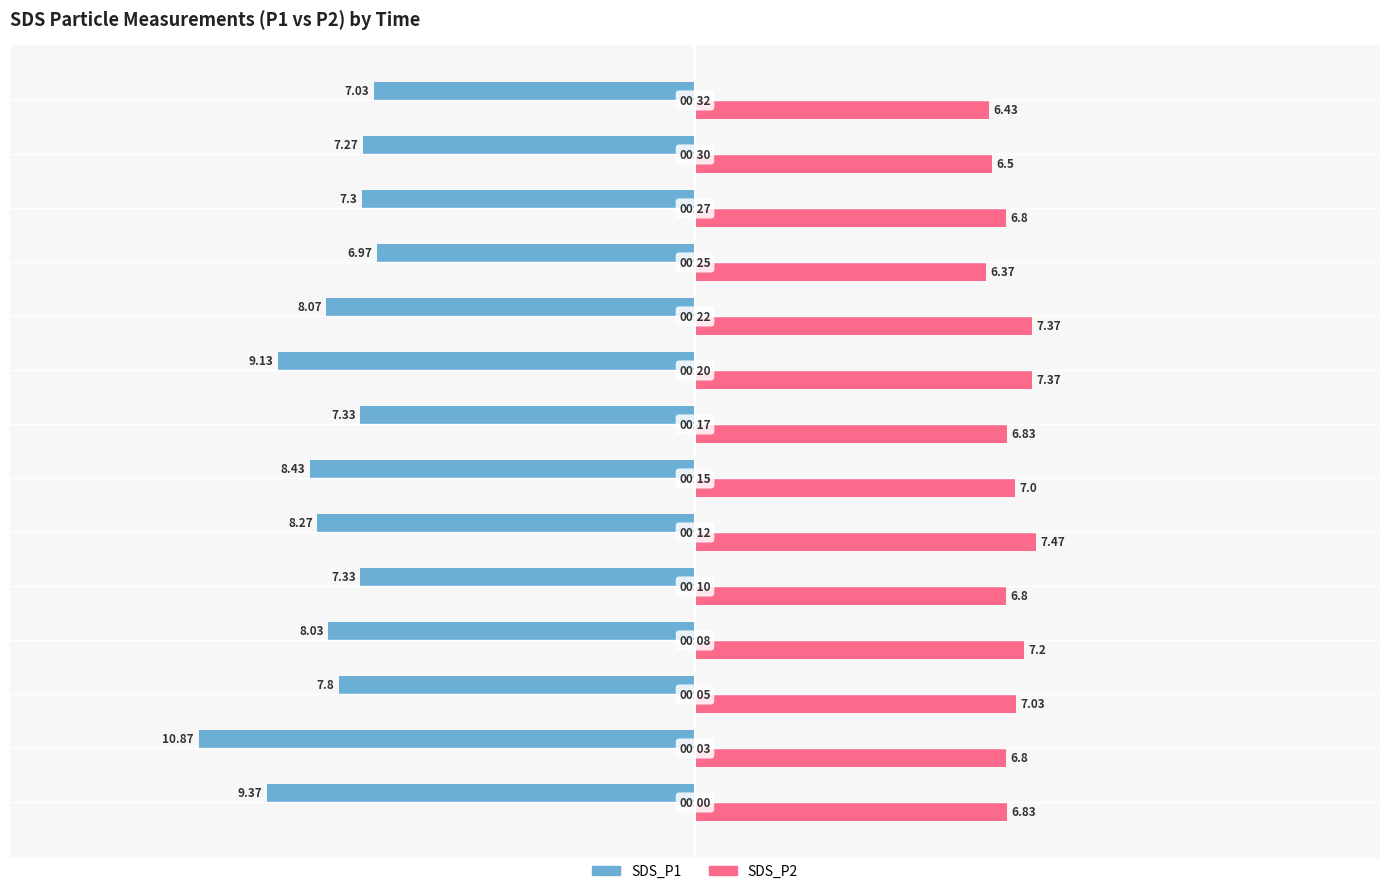

What is the difference between the maximum and minimum values in the SDS_P1 series?

3.9